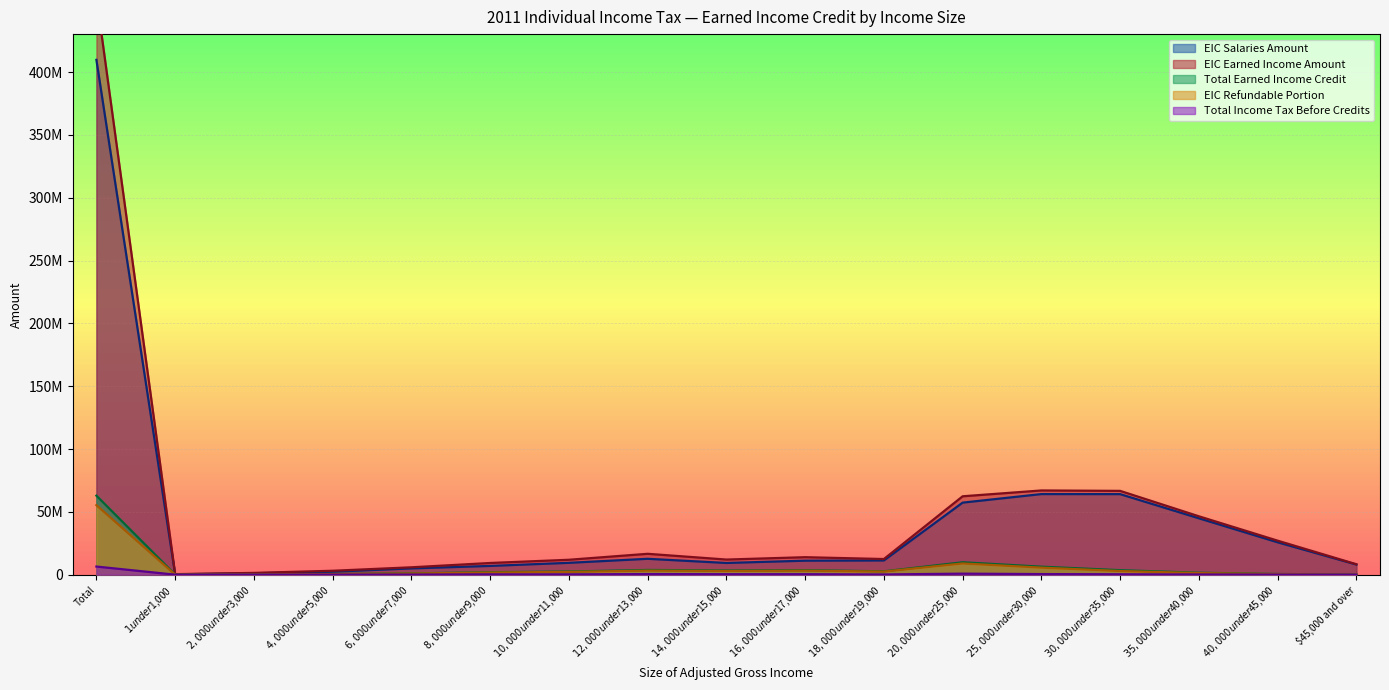

Which series has the widest spread of values?

EIC Earned Income Amount